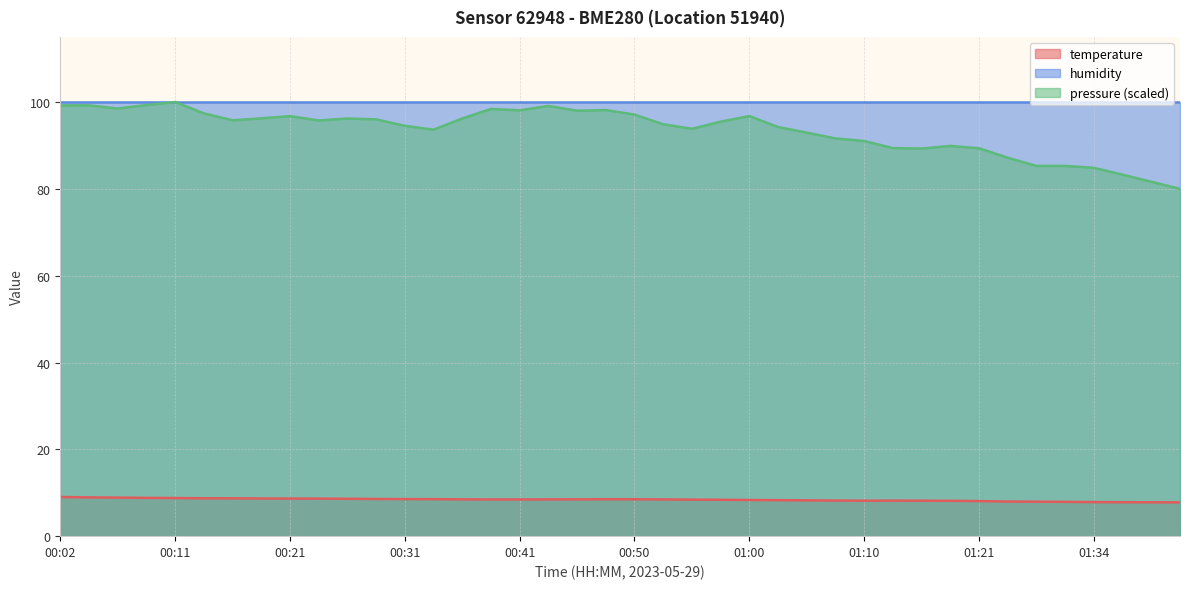

At which label does the data first exceed 8?

00:02